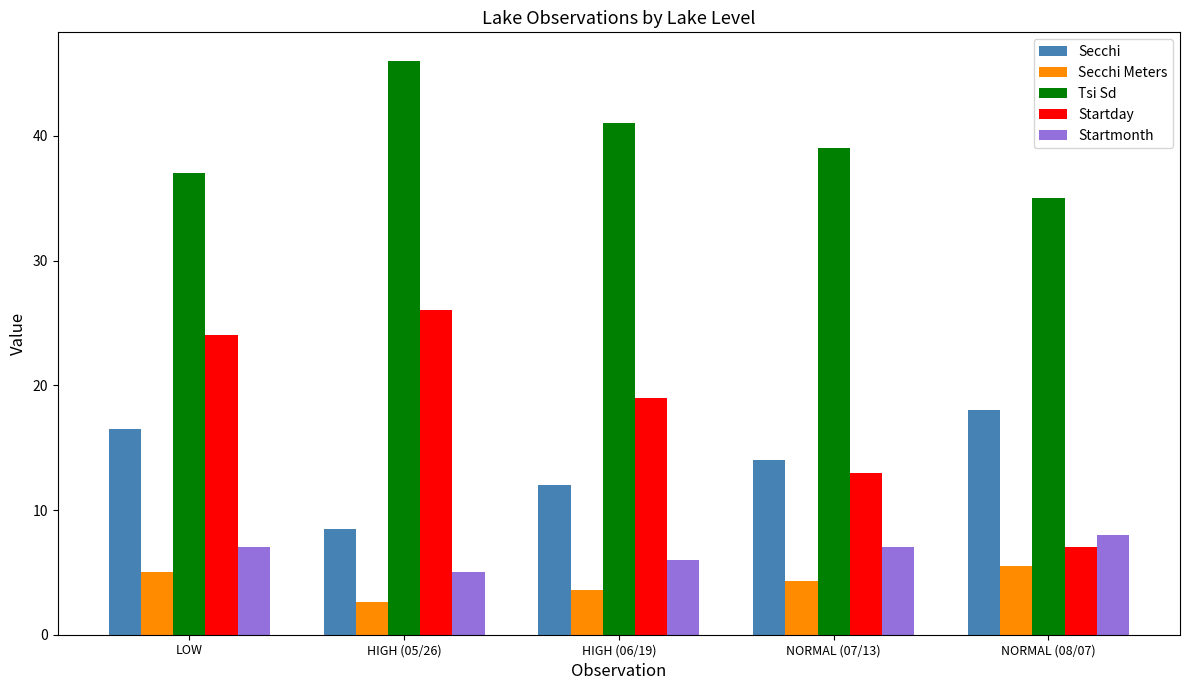

At HIGH (06/19), list the series in order from smallest to largest.

Secchi Meters, Startmonth, Secchi, Startday, Tsi Sd